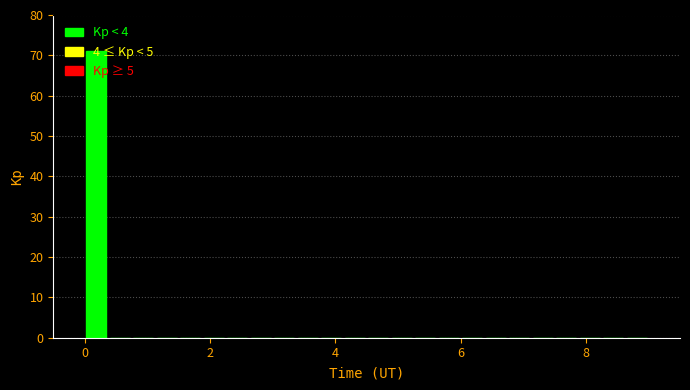

Around what value on the x-axis is the tallest bar? Give the approximate position of its centre, as read against the axis.

0.2